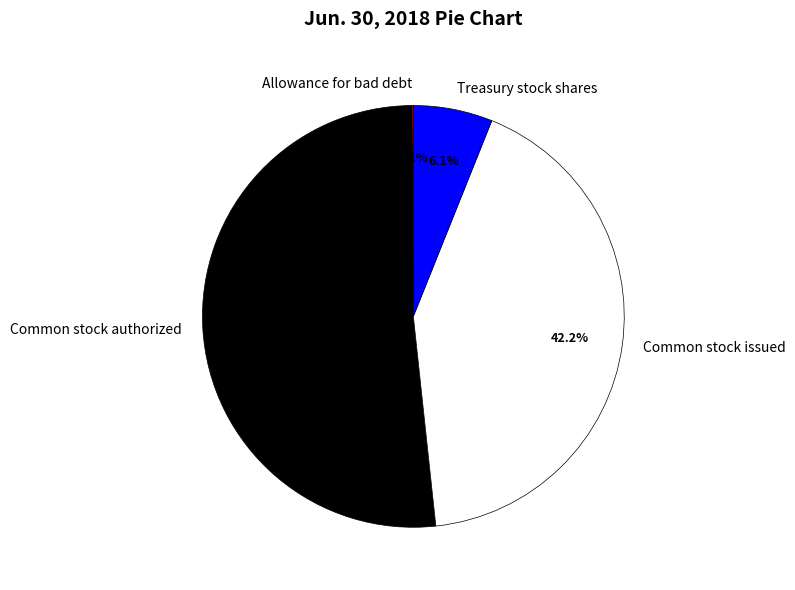

Is there a majority slice in this chart?

Yes